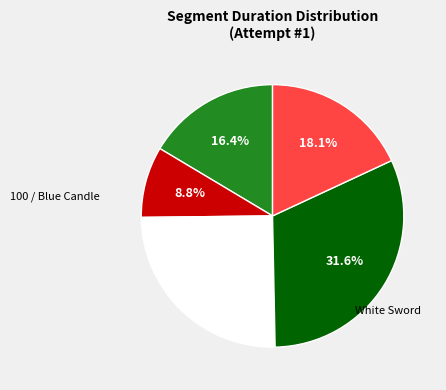

Does any single category account for the majority?

No